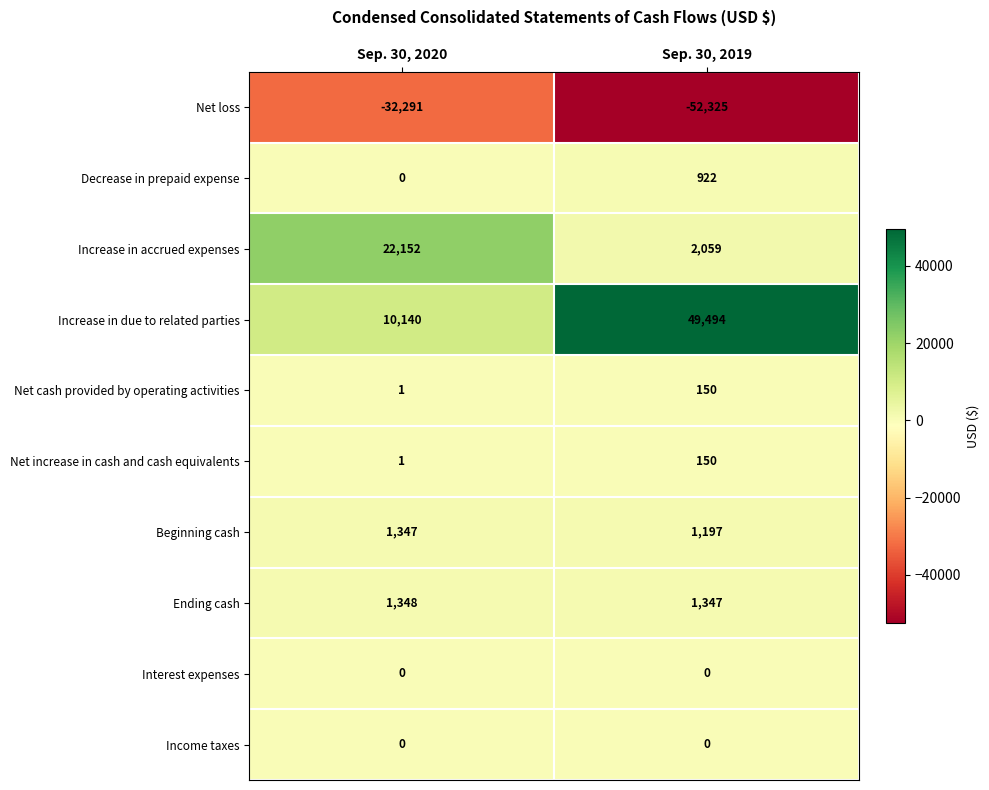

At which label is Decrease in prepaid expense closest to 461?

Sep. 30, 2020